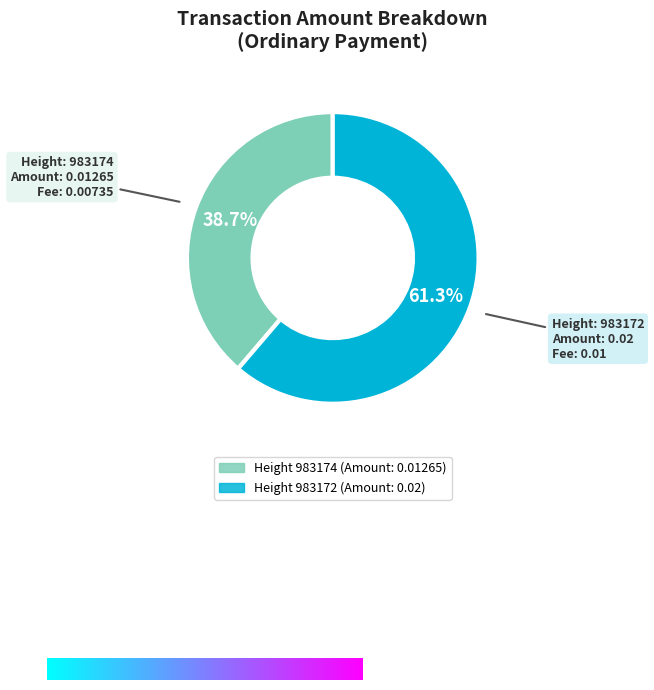

Is there any slice that represents more than half of the pie?

Yes